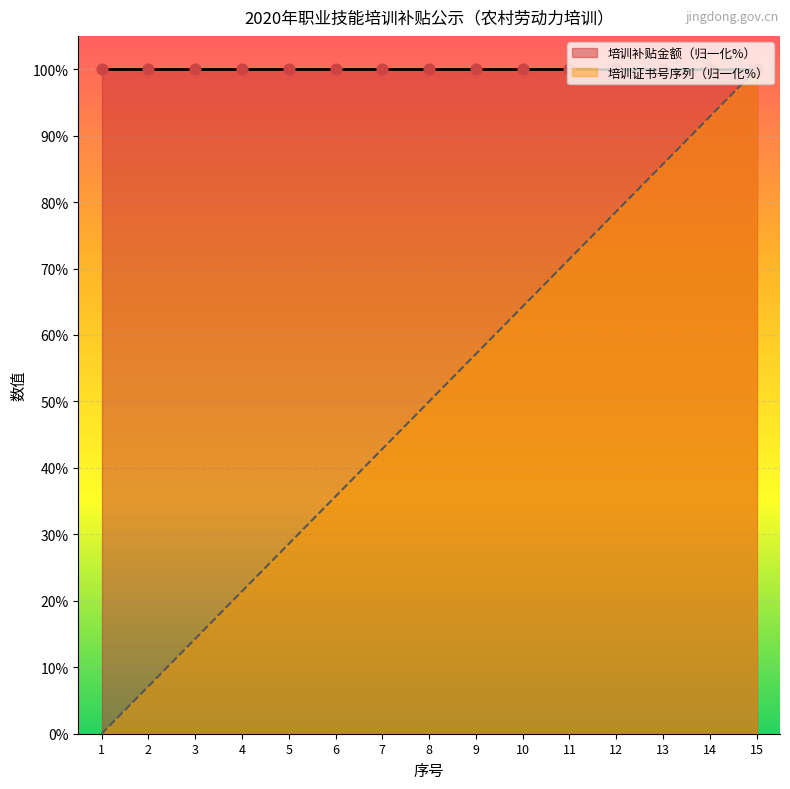

What is the ratio of the value at 7 to the value at 12?

0.5